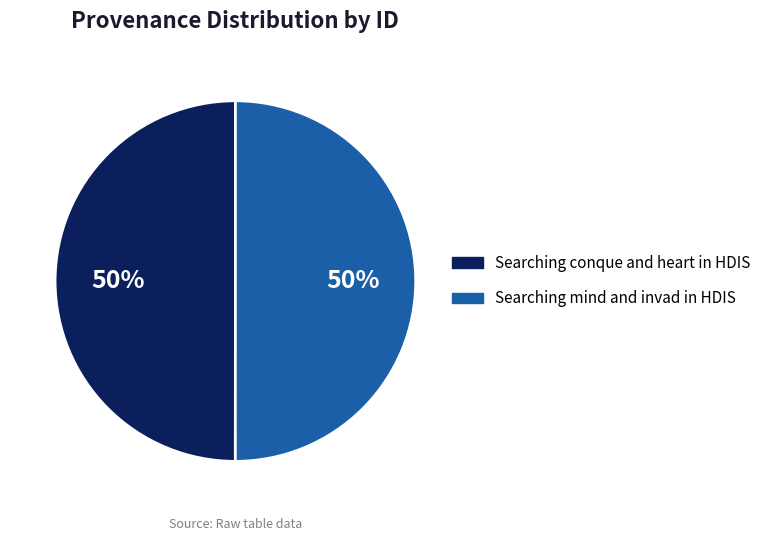

How many slices are in this pie chart?

2